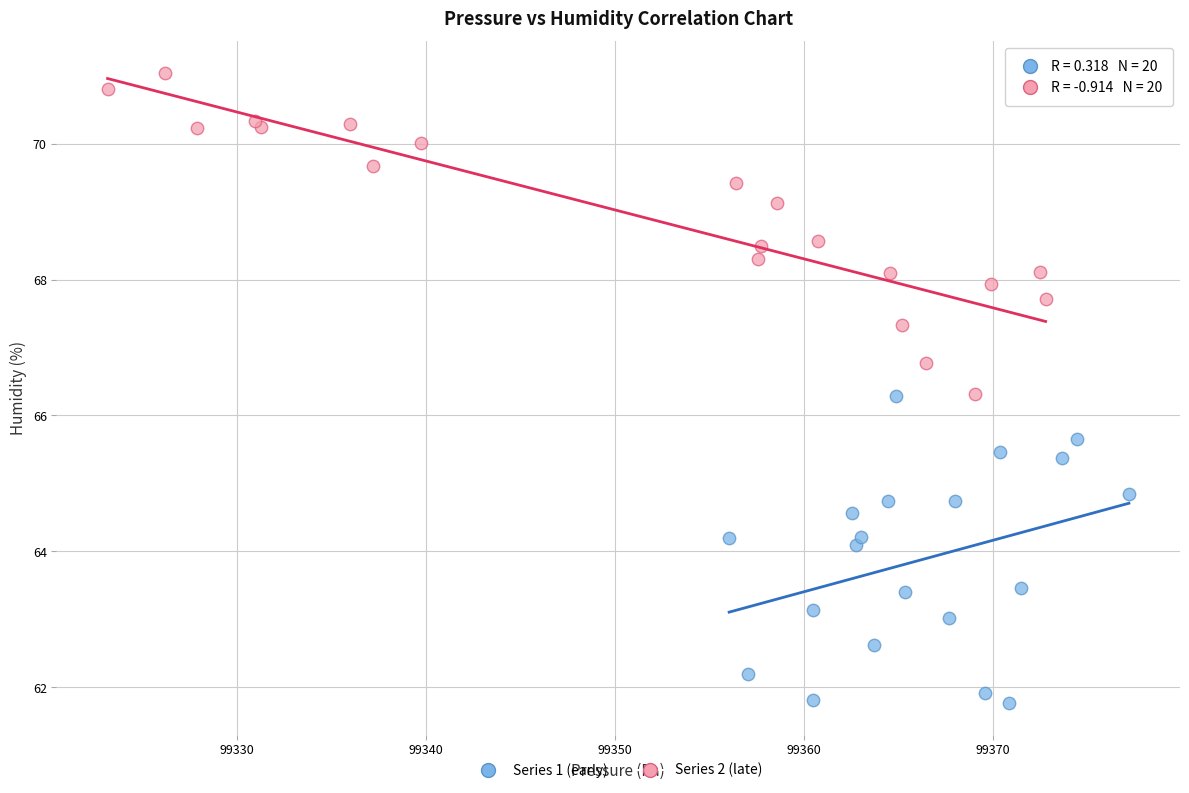

Which series reaches the maximum Y coordinate?

Series 2 (late)